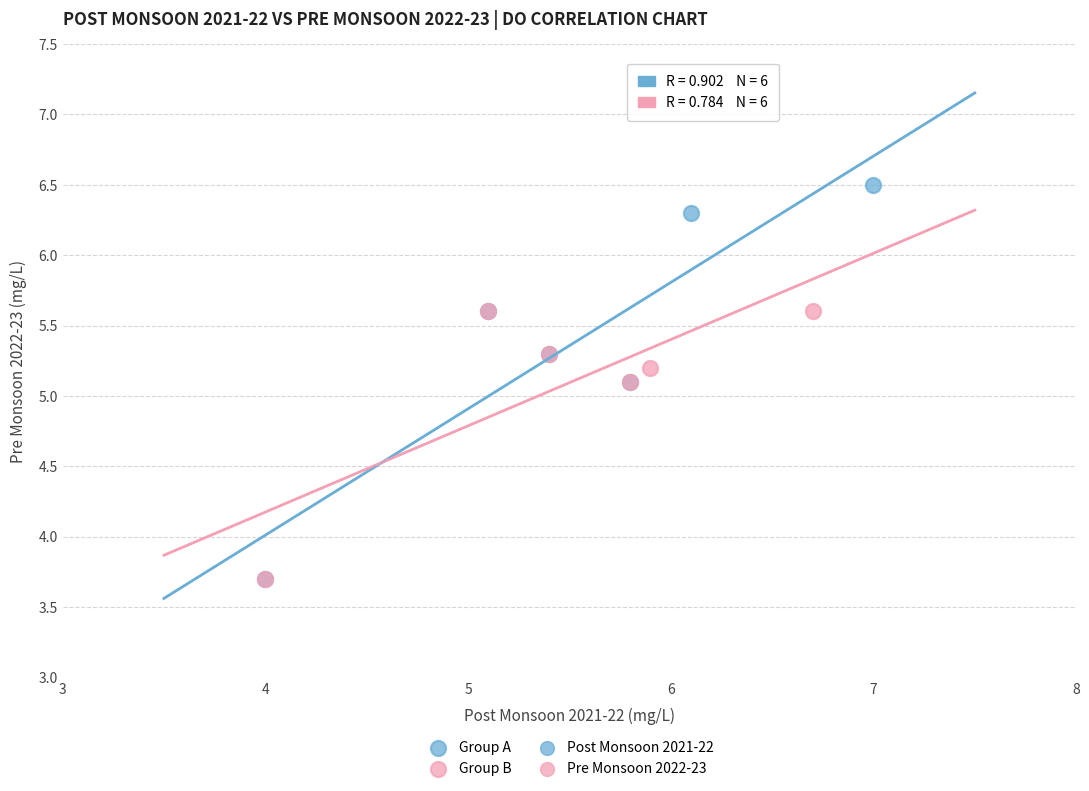

Which series reaches the maximum Y coordinate?

Group A